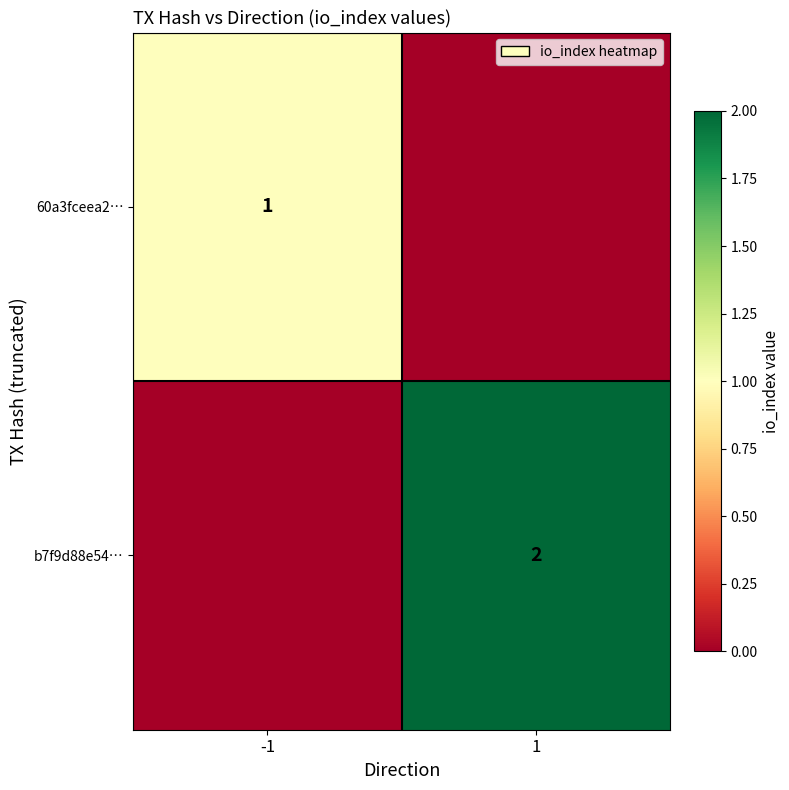

At which category does the chart reach its minimum across all series?

1